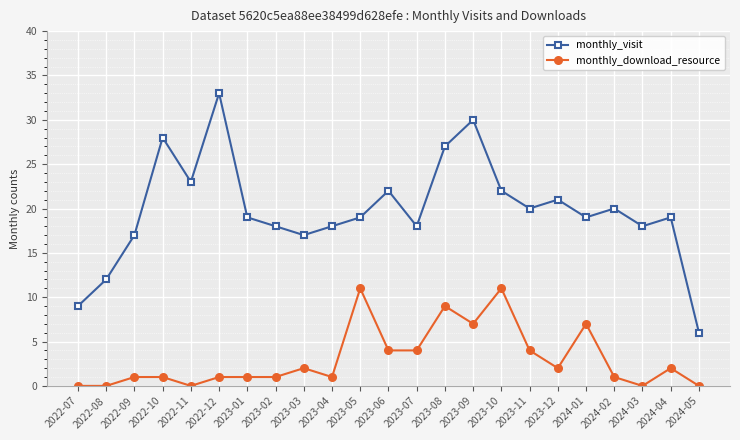

What is the difference between the highest and lowest values at 2024-01?

12